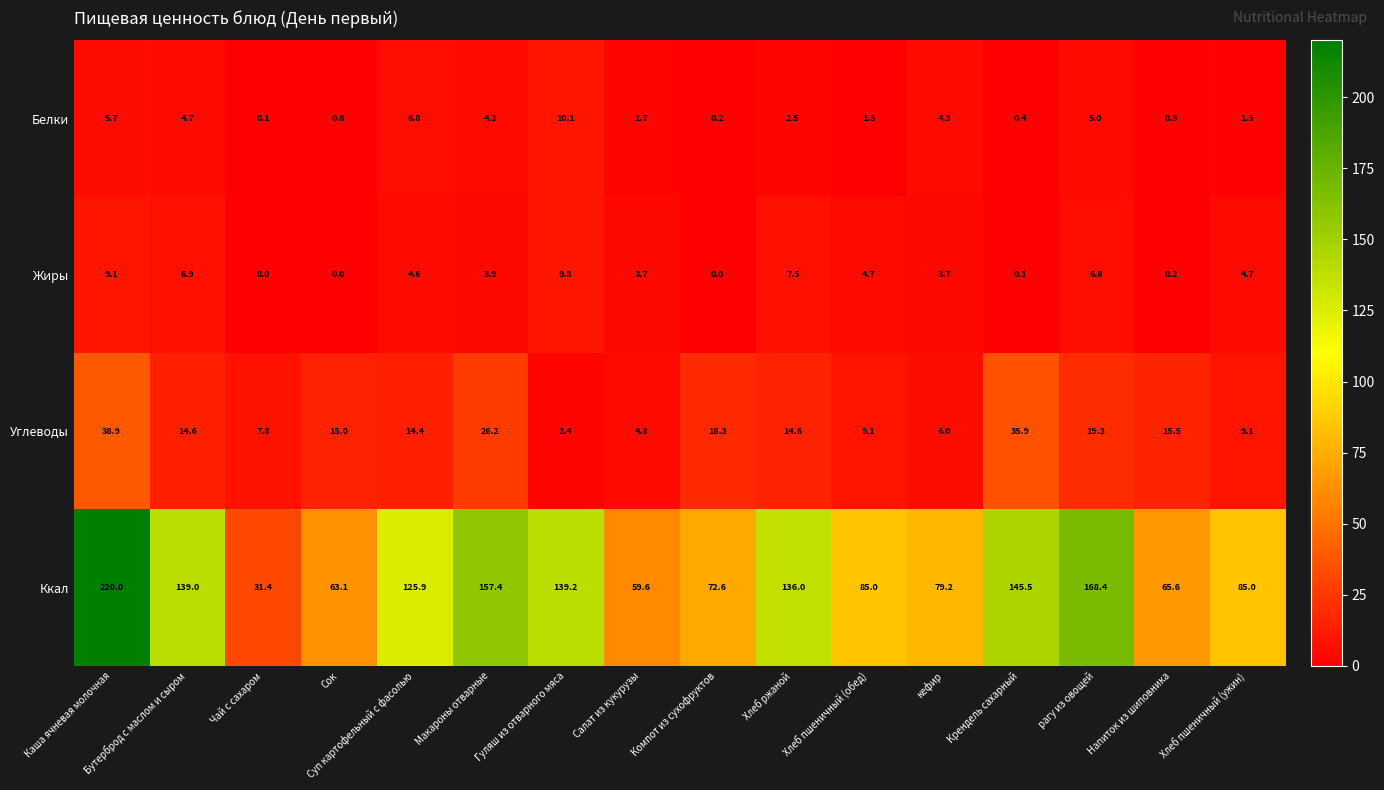

Which category has the highest value across all series?

Каша ячневая молочная